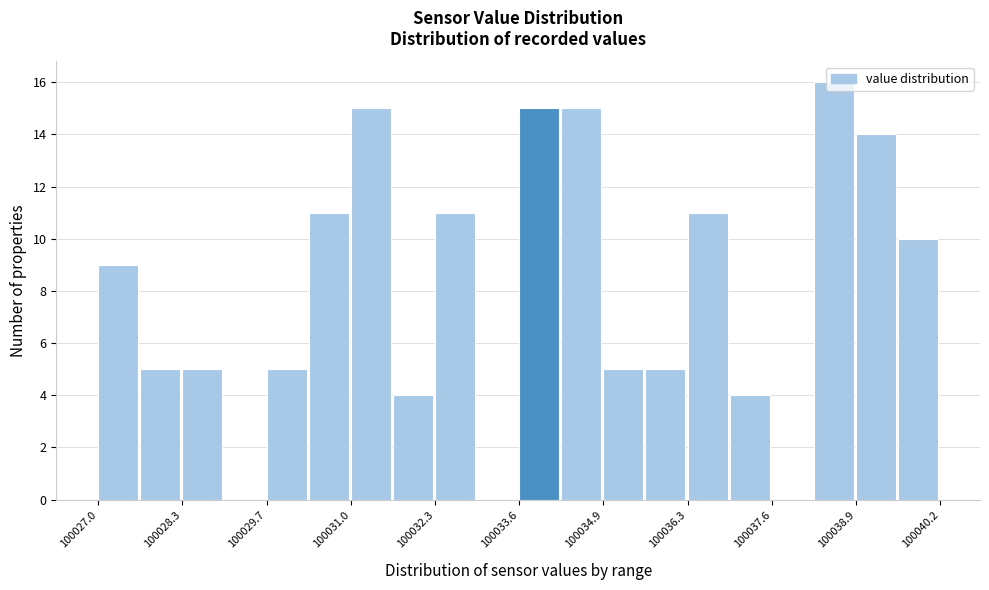

Read against the x-axis, roughly where is the centre of the tallest bar?

100038.6